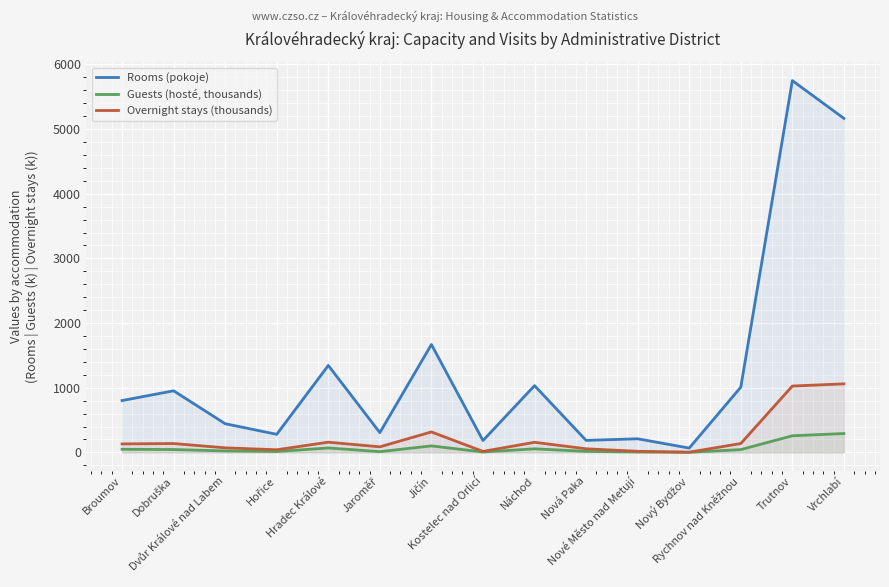

What is the label of the 12th point from the left?

Nový Bydžov